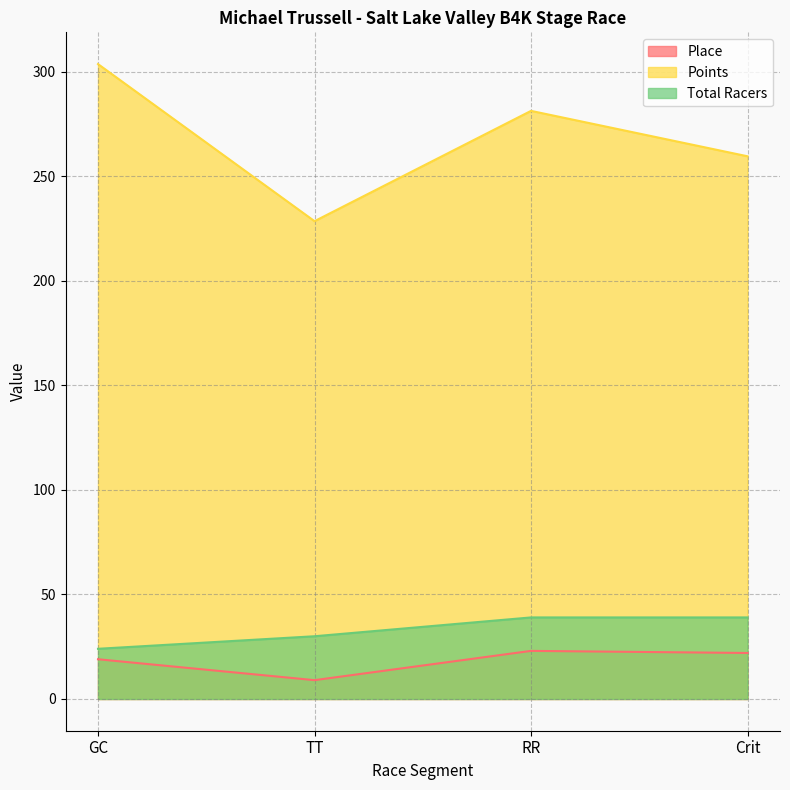

What are all the series names shown in the legend?

Place, Points, Total Racers